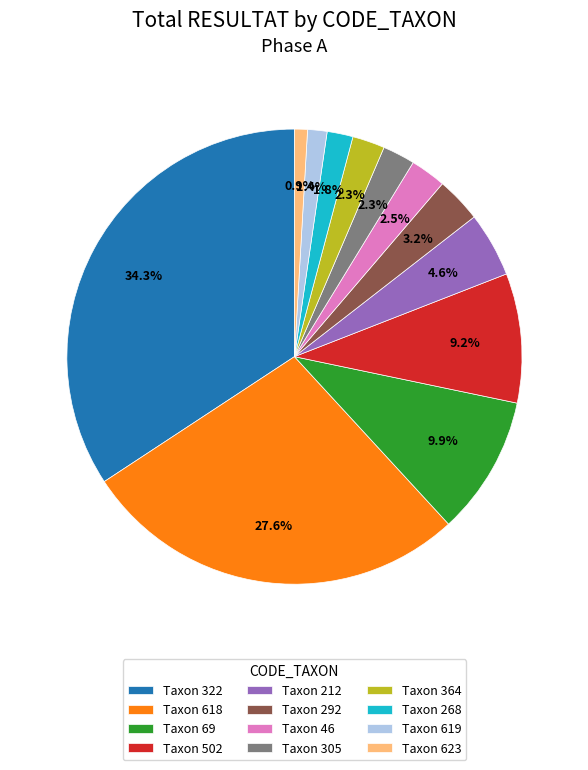

Does any single category account for the majority?

No